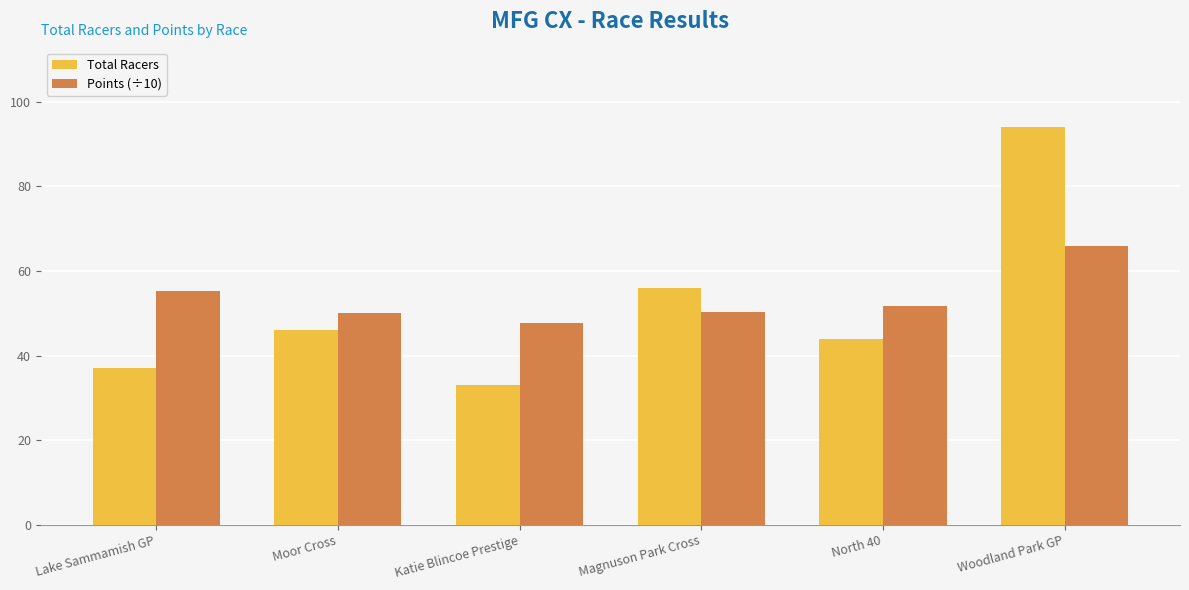

True or false: Points (÷10) has a value of 75.2 at Katie Blincoe Prestige.

False